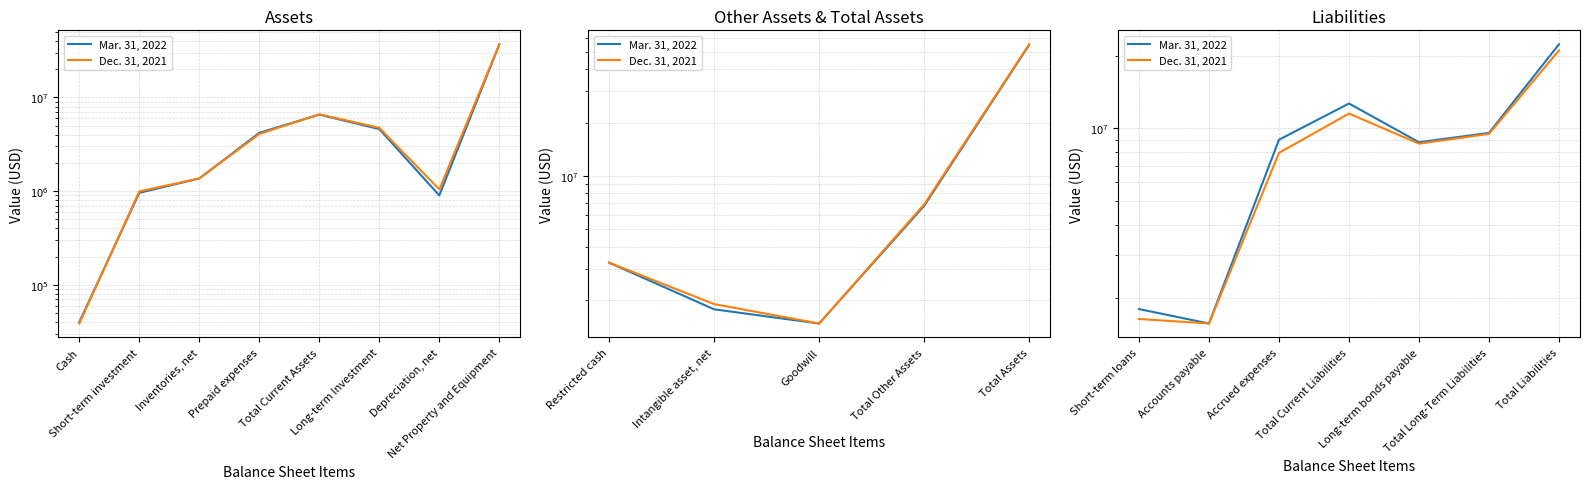

What are all the series names shown in the legend?

Mar. 31, 2022, Dec. 31, 2021